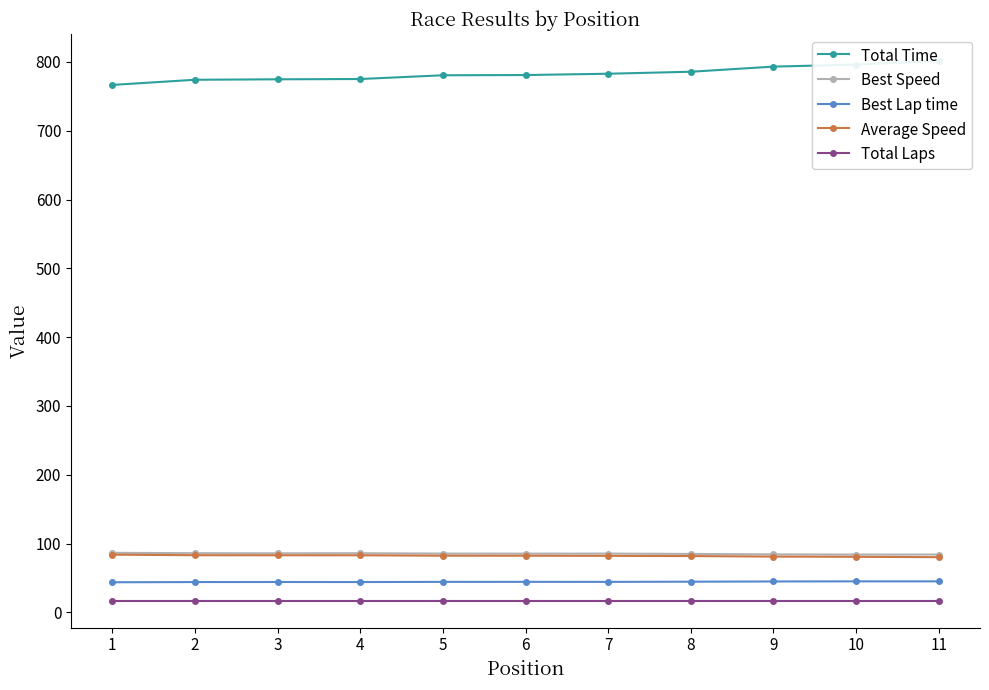

At 7, list the series in order from largest to smallest.

Total Time, Best Speed, Average Speed, Best Lap time, Total Laps